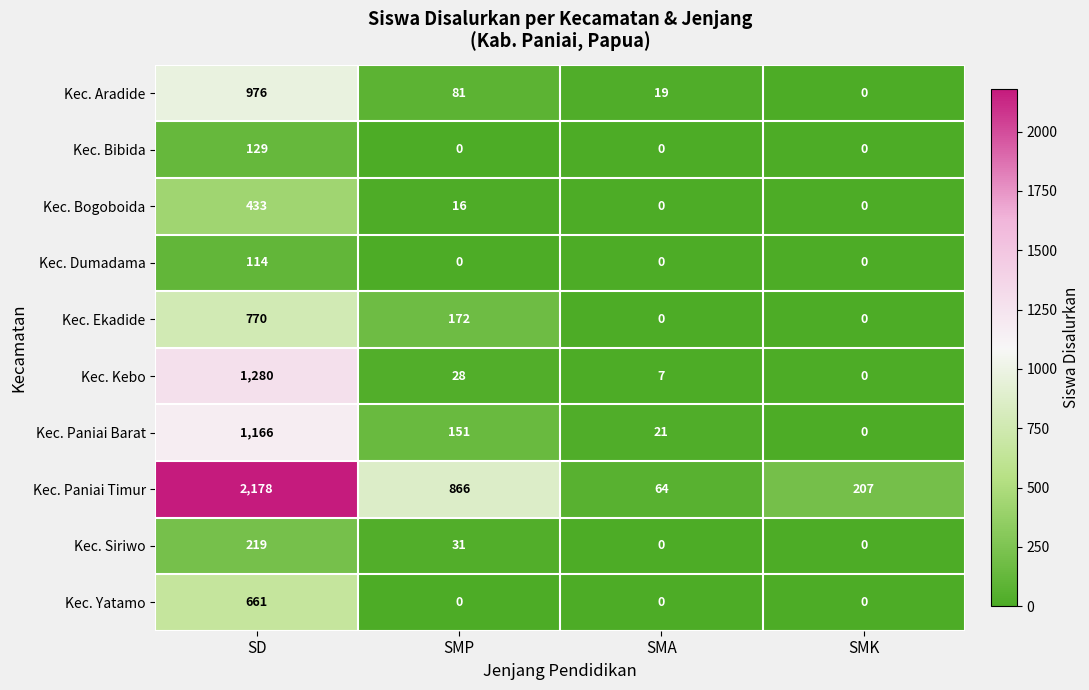

Is it true that Kec. Siriwo equals -78 at SMK?

False